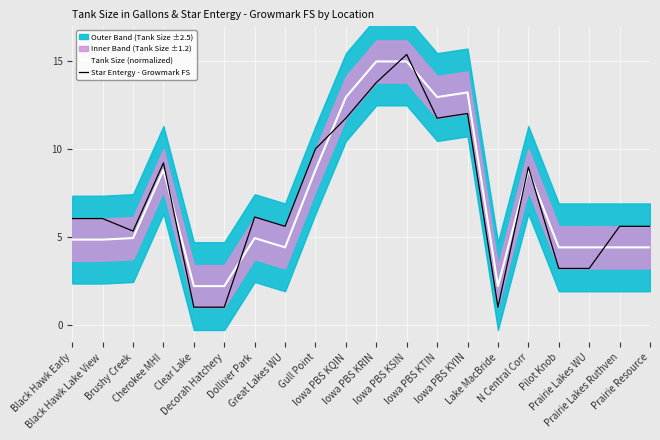

Which series changed the most between Iowa PBS KYIN and Lake MacBride?

Star Entergy - Growmark FS